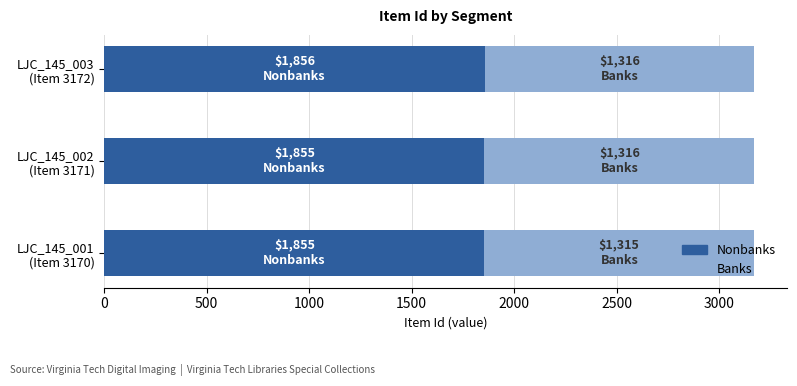

What is the maximum value for Nonbanks?

1856